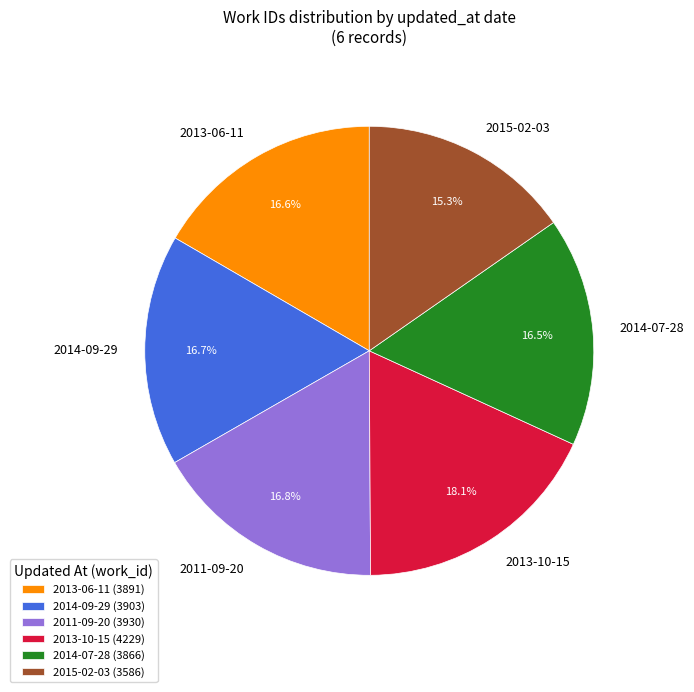

Is 2011-09-20 the majority of the pie?

No